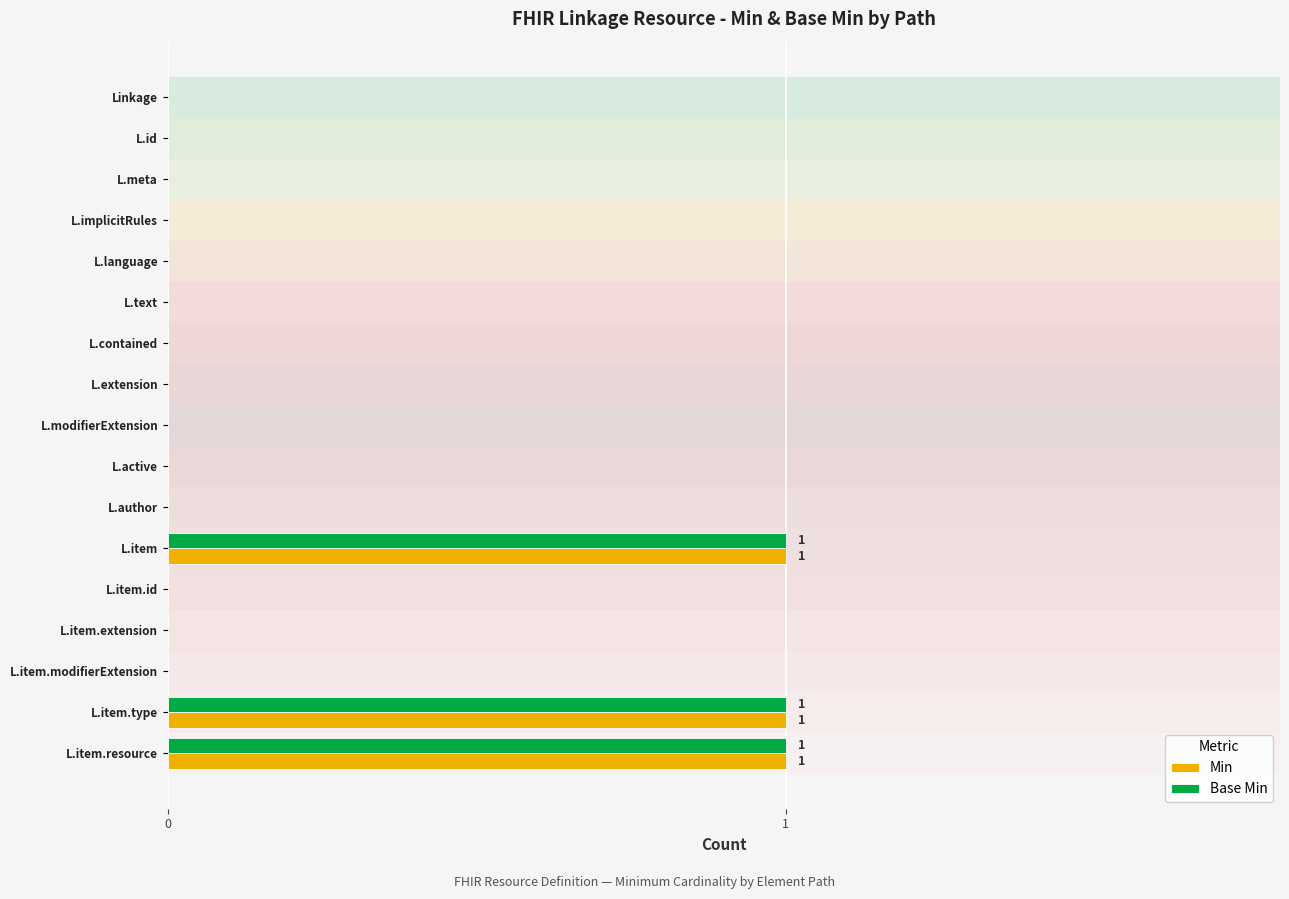

Is it true that Base Min equals 0 at L.implicitRules?

True